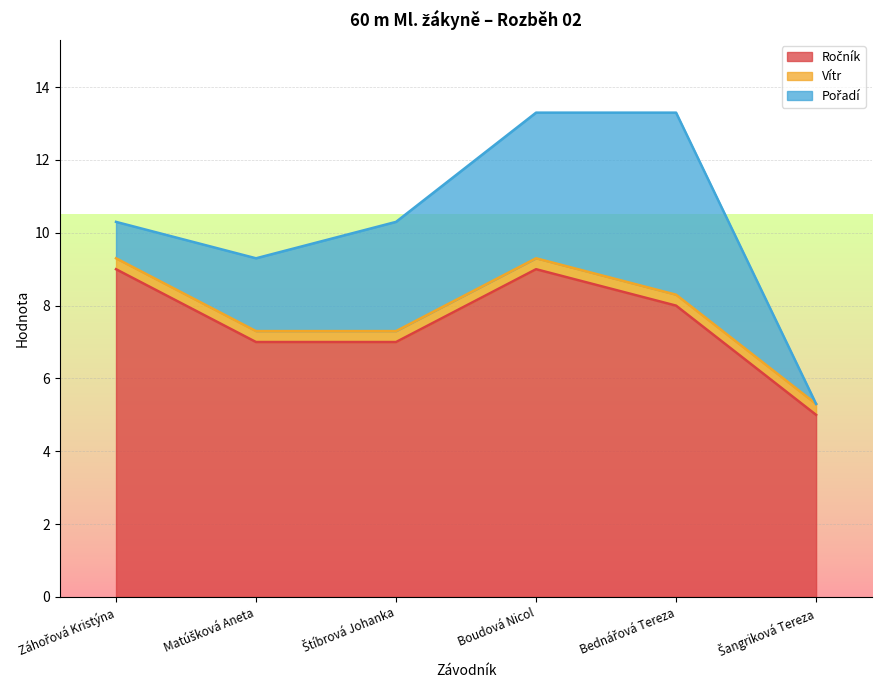

True or false: Ročník and Pořadí intersect in this chart.

False